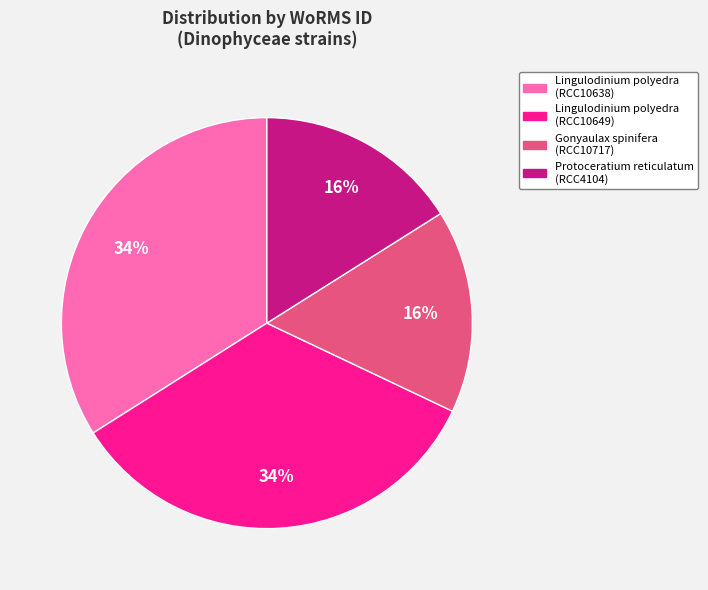

To the nearest percent, what is the difference between the Protoceratium reticulatum (RCC4104) and Lingulodinium polyedra (RCC10649) slice percentages?

18%